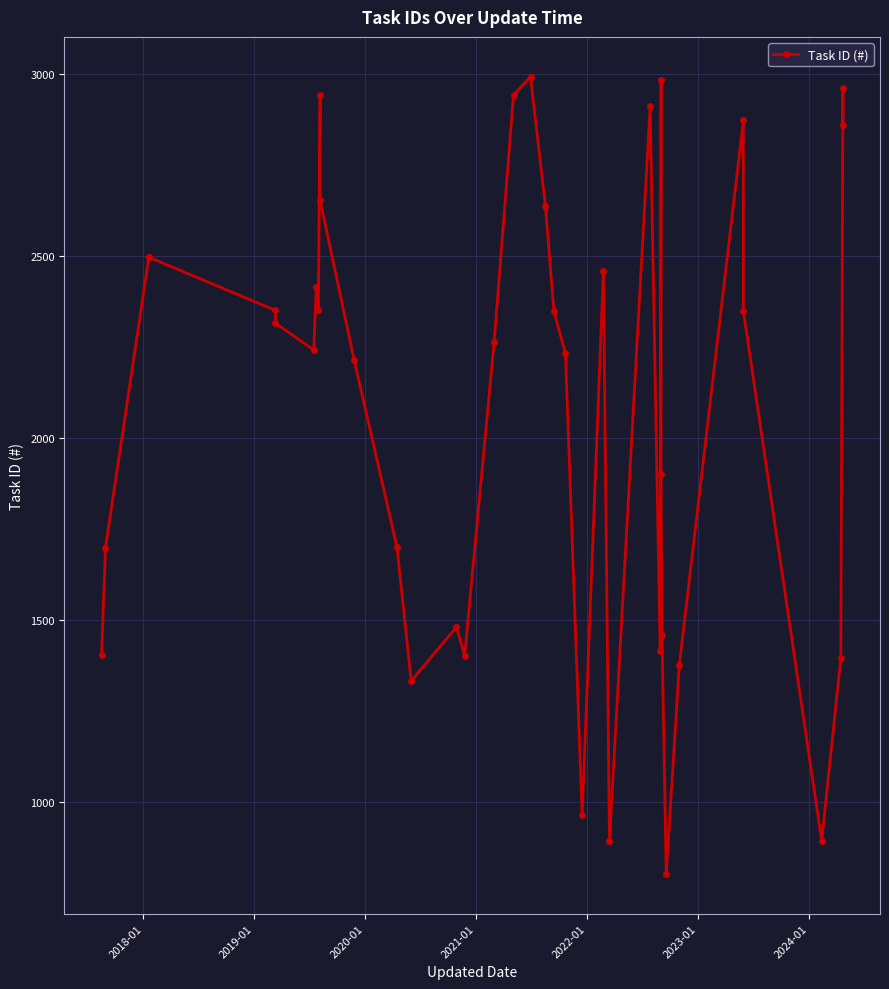

What is the greatest value displayed?

2993